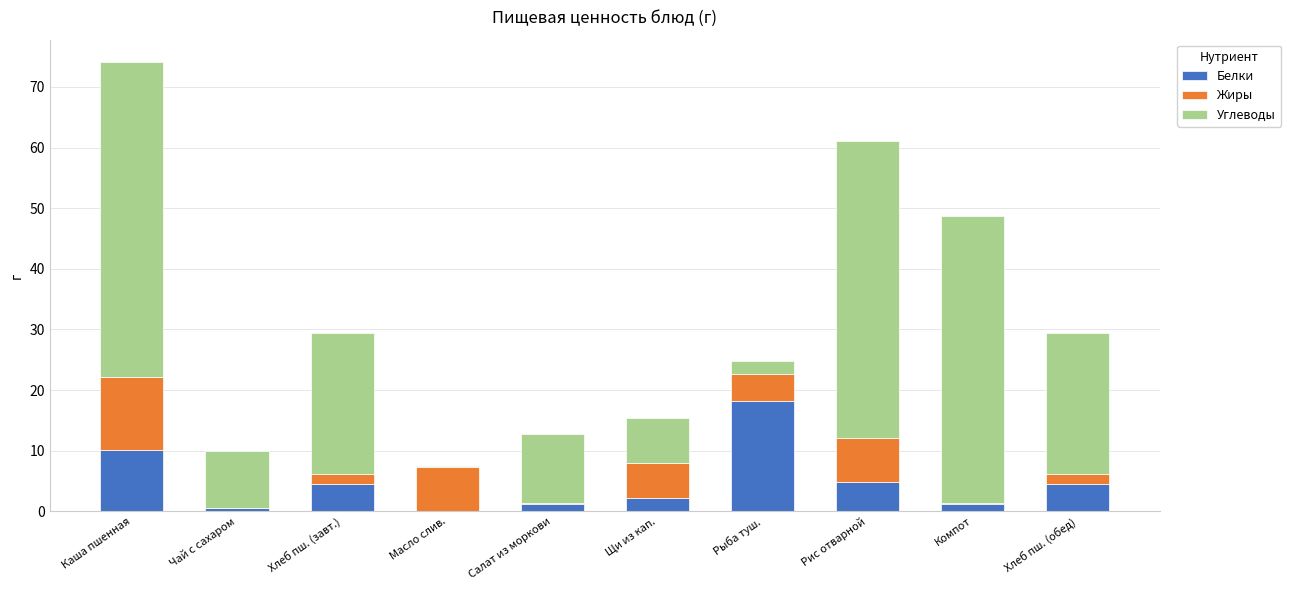

Reading right to left, what are the values for Белки?

Хлеб пш. (обед)=4.5	Компот=1.2	Рис отварной=4.9	Рыба туш.=18.2	Щи из кап.=2.1	Салат из моркови=1.2	Масло слив.=0.1	Хлеб пш. (завт.)=4.5	Чай с сахаром=0.5	Каша пшенная=10.1